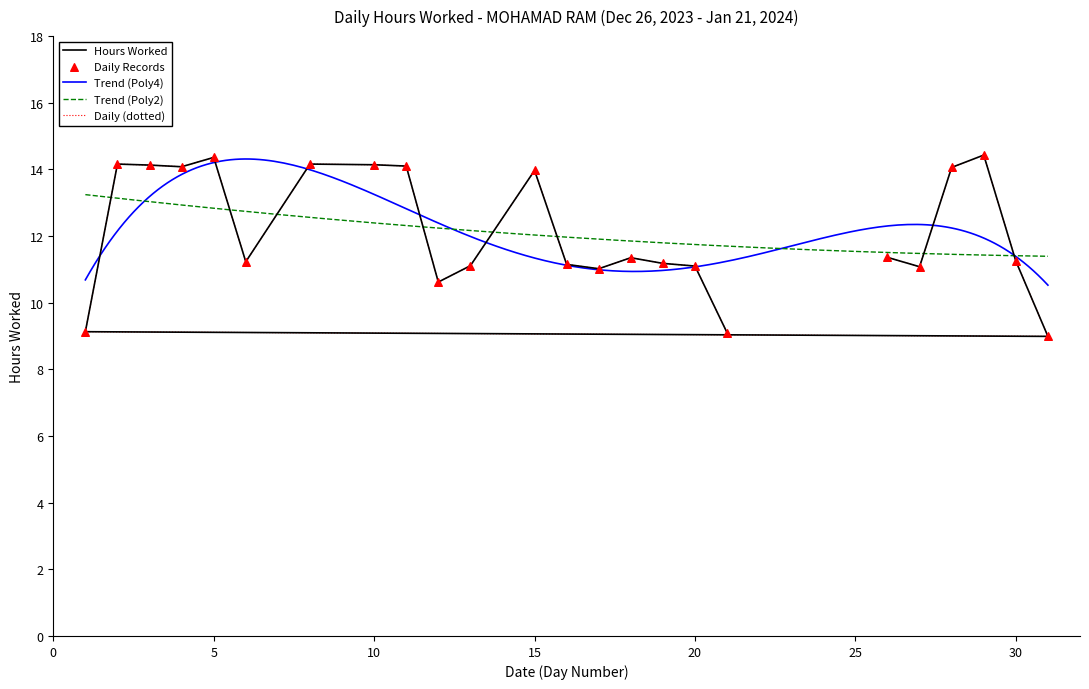

What is the ratio of the value at 19 to the value at 13?

1.0